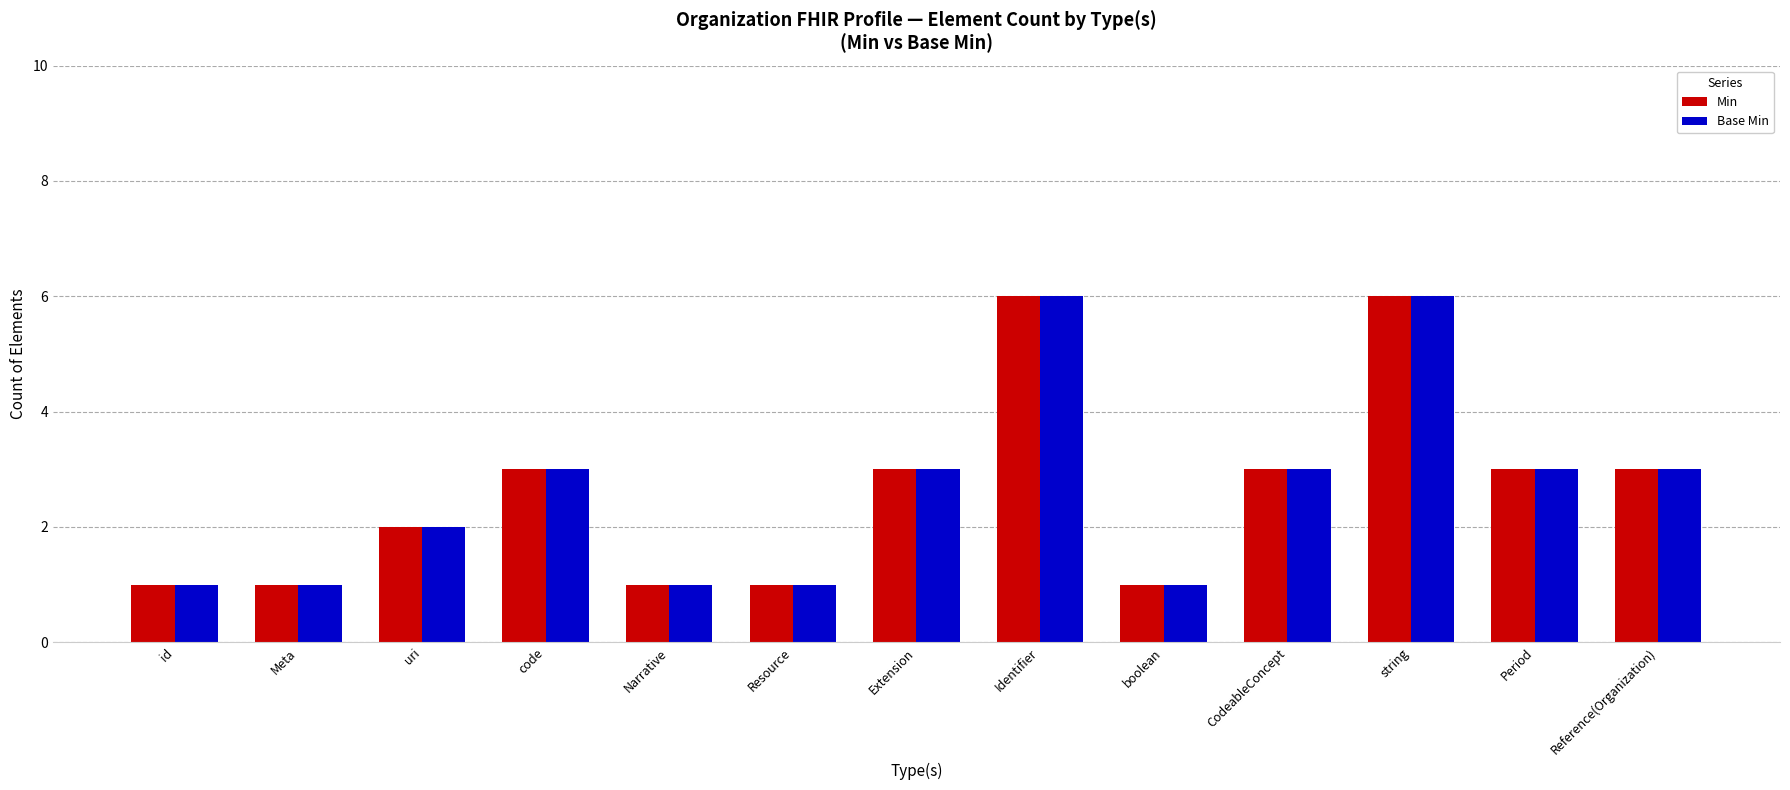

Count the number of data series in this chart.

2